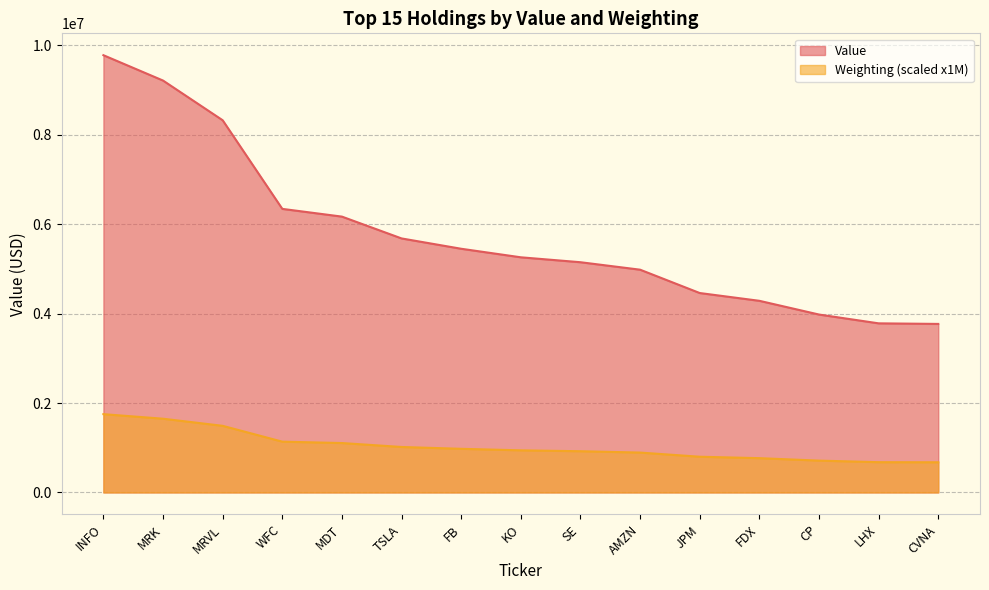

How many categories are shown in the chart?

15